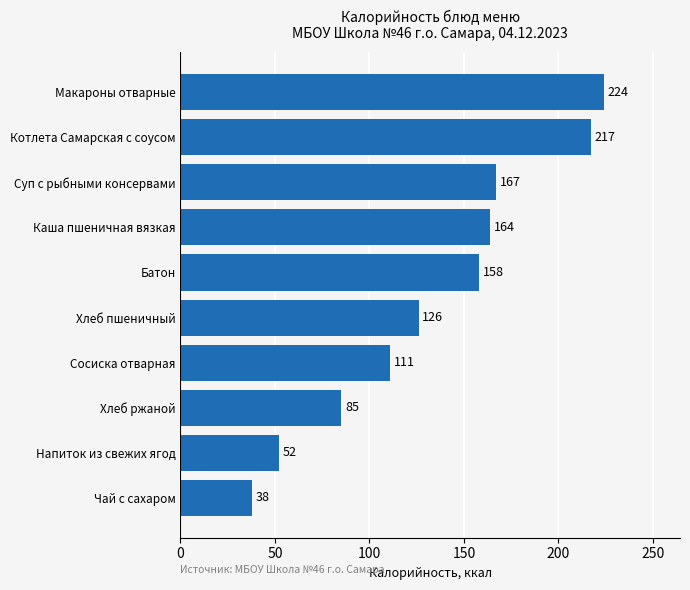

What is the maximum value shown in the chart?

224